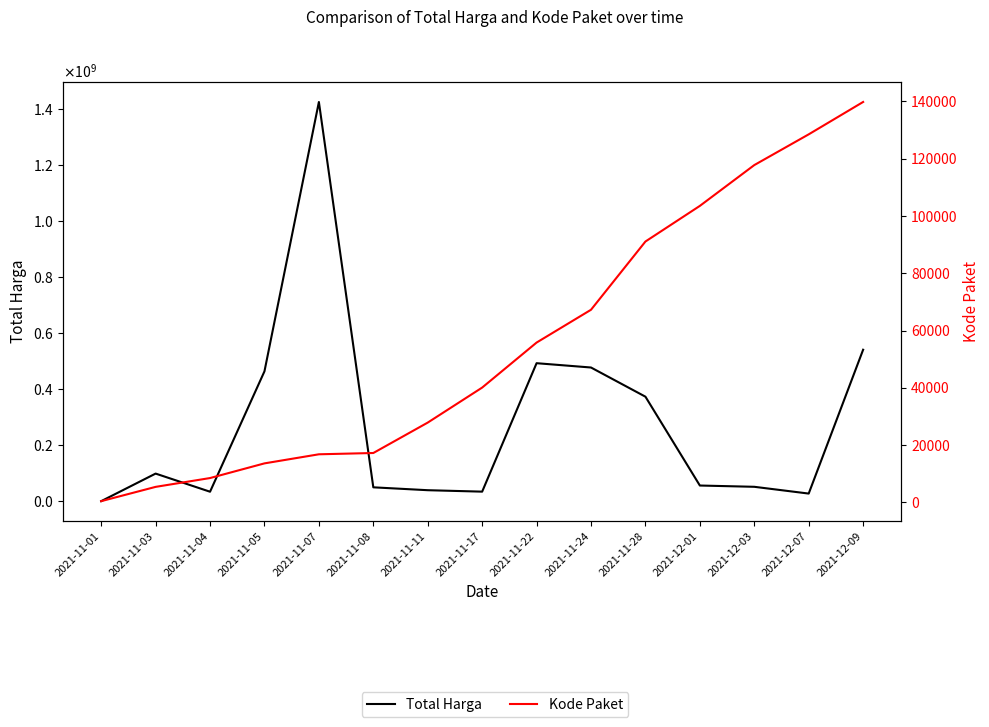

At which category does the chart reach its minimum across all series?

2021-11-01